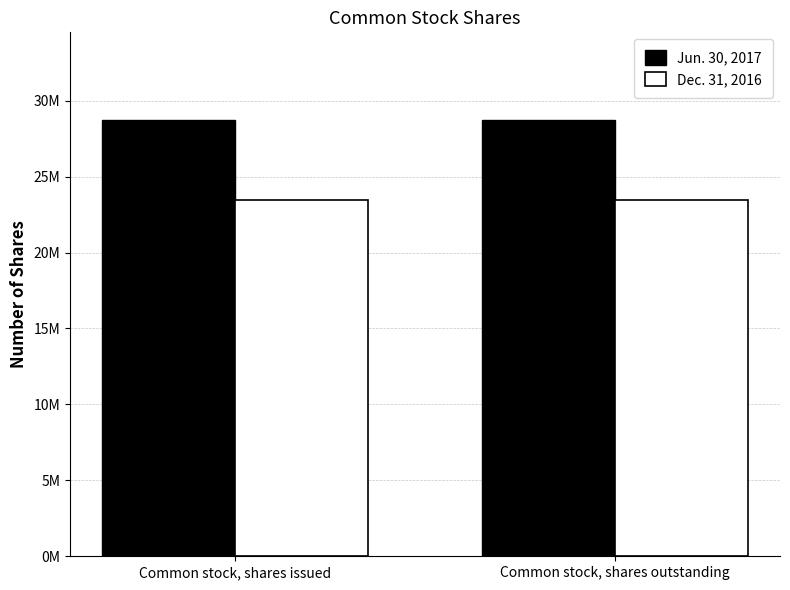

List the series in order of their peak value, lowest first.

Dec. 31, 2016, Jun. 30, 2017